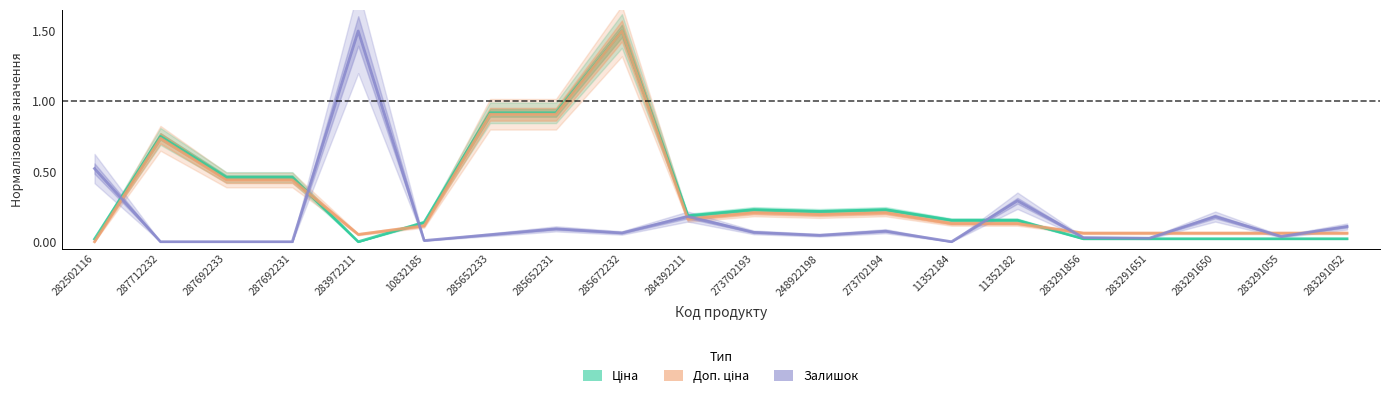

Between which two adjacent categories do Залишок and Доп. ціна first intersect?

282502116 and 287712232